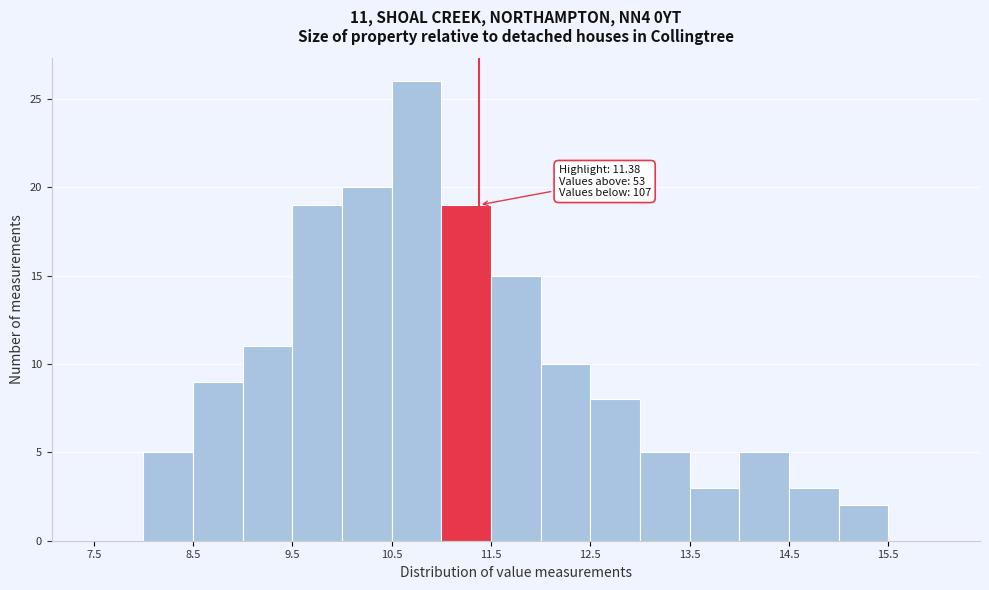

Which range on the x-axis has the tallest bar?

10.5 to 11.0